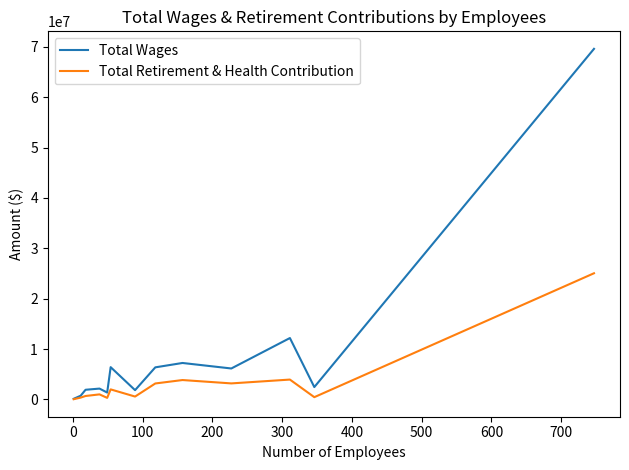

What is the difference between the maximum and minimum values in the Total Wages series?

69462024